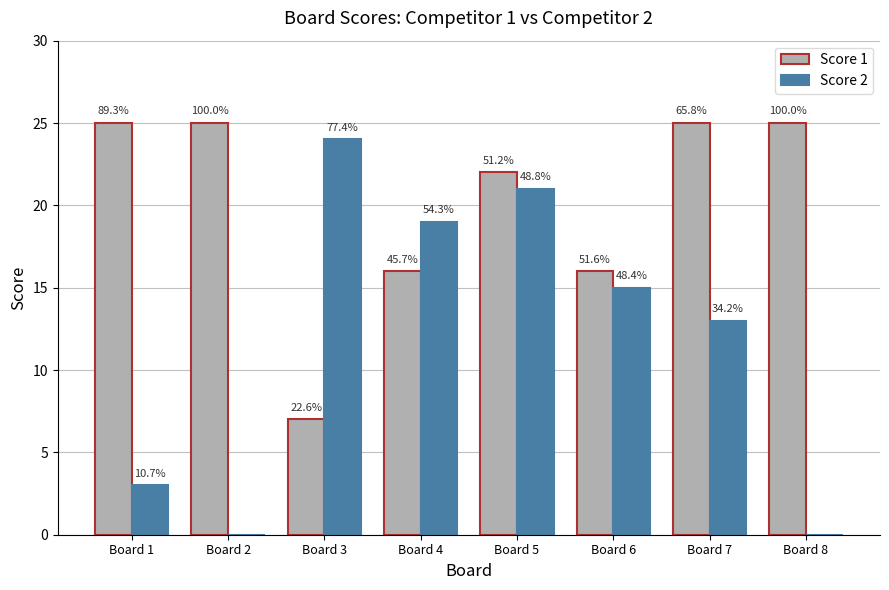

At which category is the sum across all series the highest?

Board 5